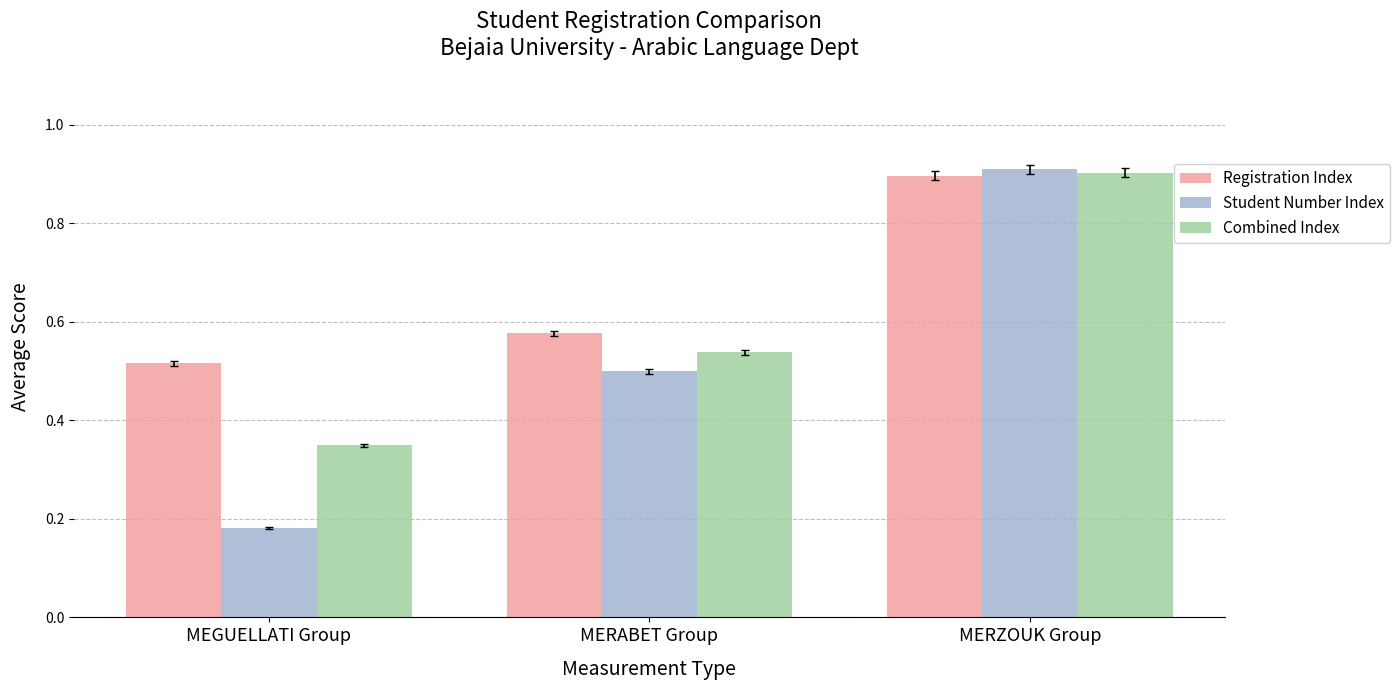

At which category is the sum across all series the highest?

MERZOUK Group